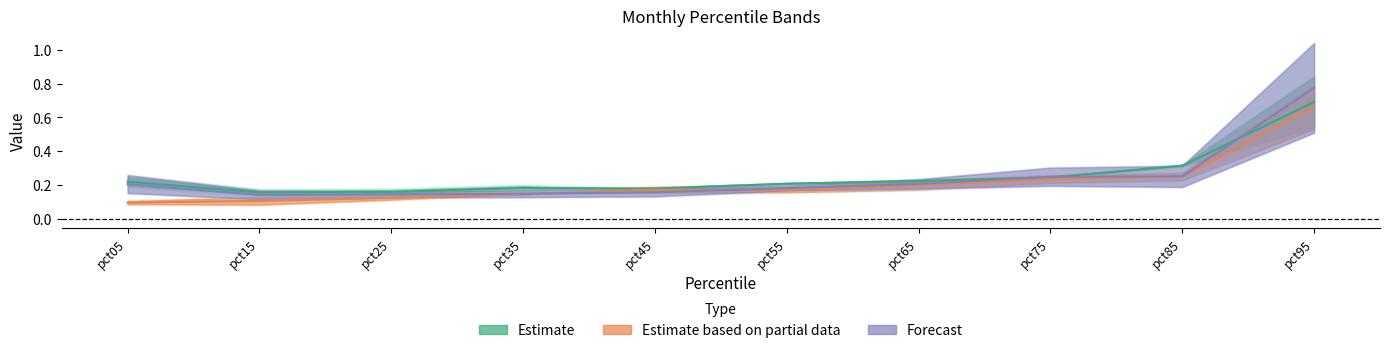

What is the sum of all Apr values?

2.5